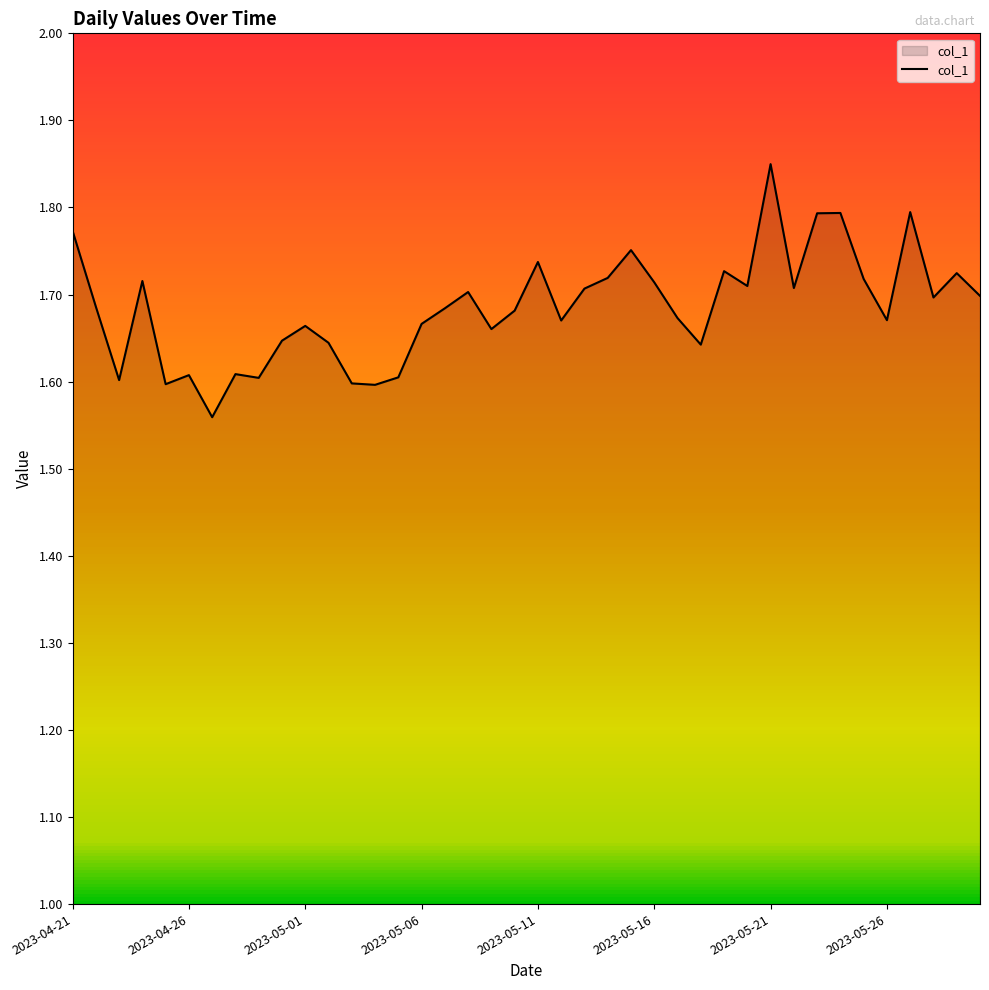

How many points are lower than both their immediate neighbors (excluding endpoints)?

12